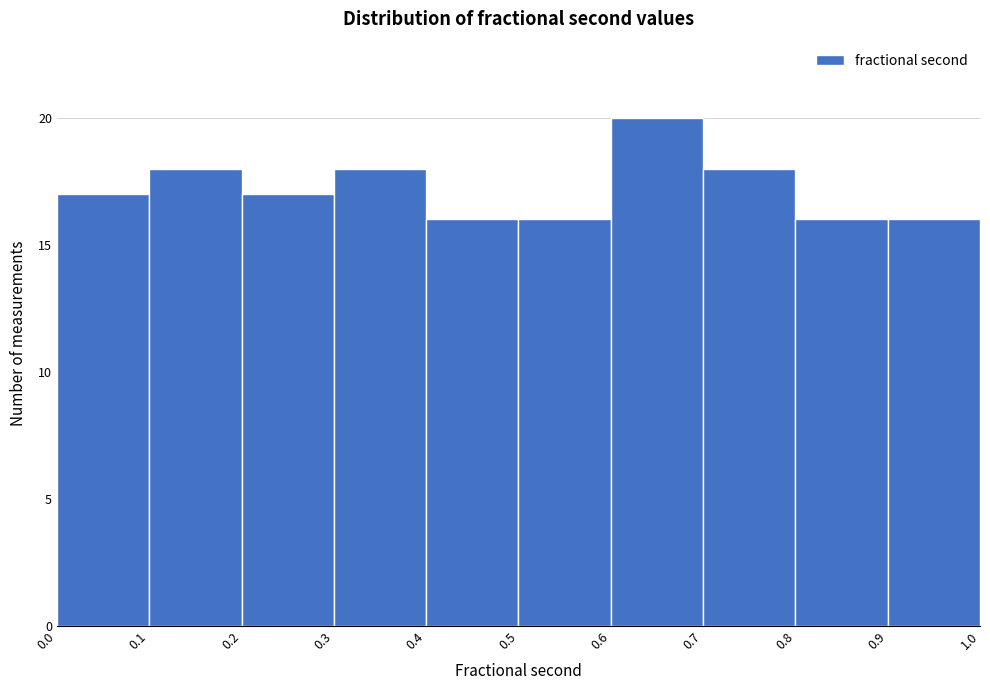

Reading left to right, list every bar in this chart as the range it spans on the x-axis followed by its height. The values are not printed on the chart, so give them approximately, as read against the axis.

0.0 to 0.1: 17
0.1 to 0.2: 18
0.2 to 0.3: 17
0.3 to 0.4: 18
0.4 to 0.5: 16
0.5 to 0.6: 16
0.6 to 0.7: 20
0.7 to 0.8: 18
0.8 to 0.9: 16
0.9 to 1.0: 16